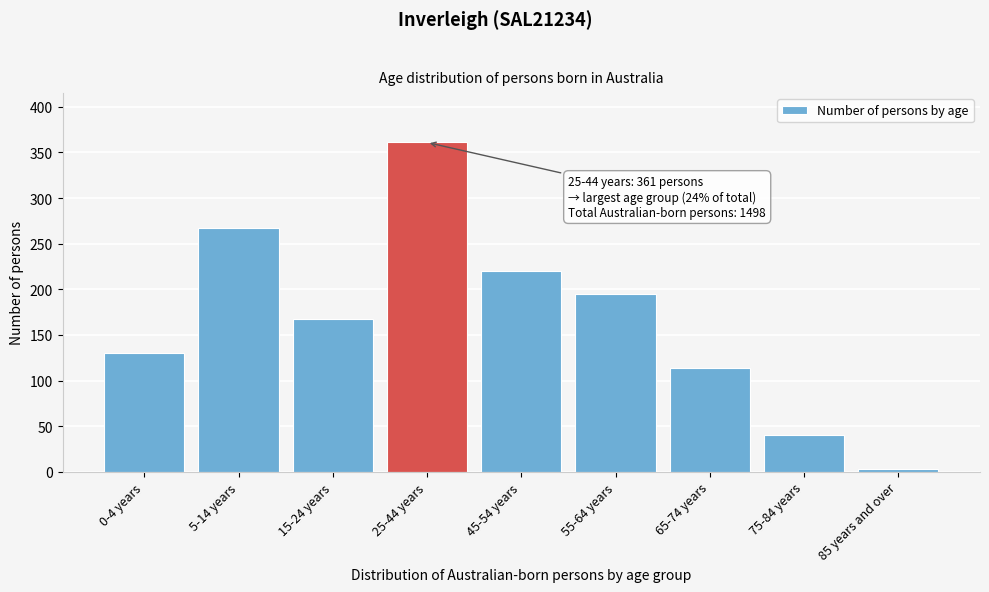

Reading left to right, list all the values displayed in this chart.

0-4 years=130	5-14 years=267	15-24 years=168	25-44 years=361	45-54 years=220	55-64 years=195	65-74 years=114	75-84 years=40	85 years and over=3